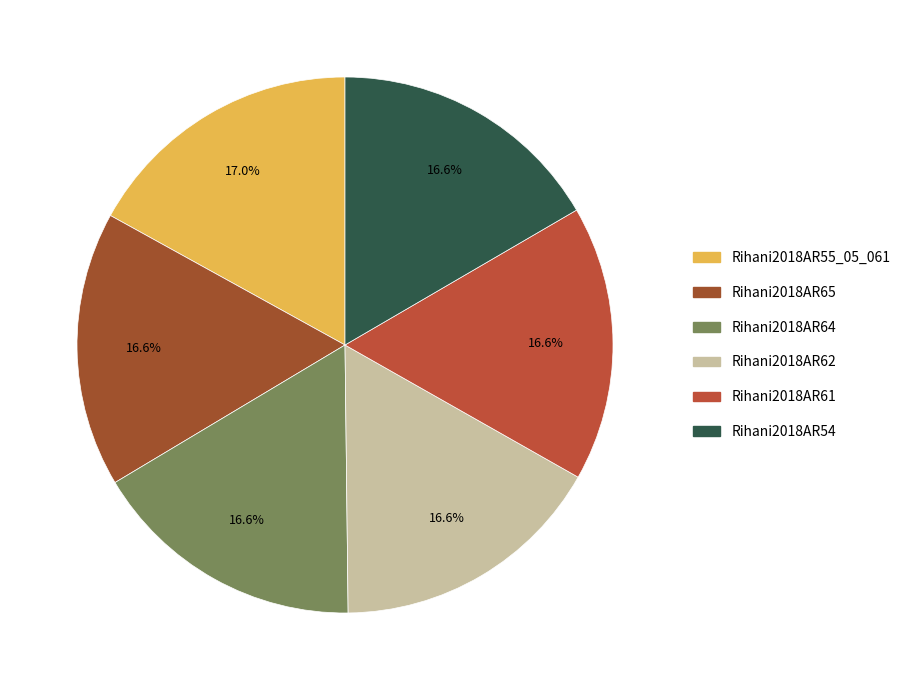

True or false: Rihani2018AR61 accounts for 9% of the total.

False